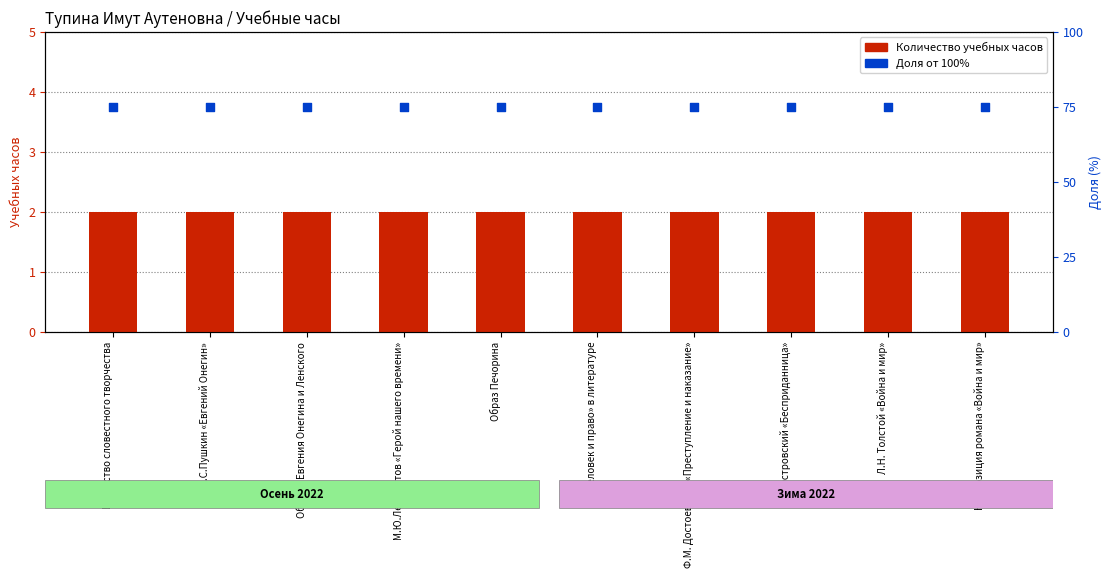

Which series has the largest Y range (max minus min)?

Количество учебных часов